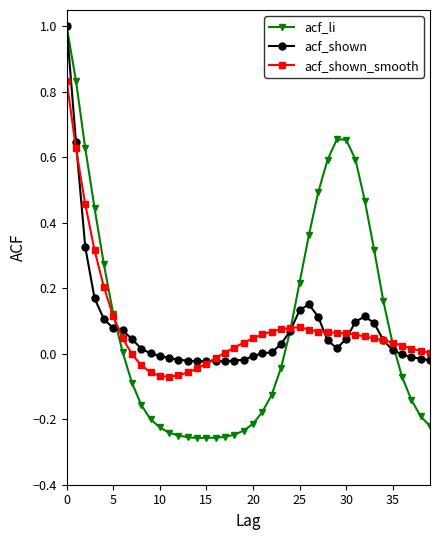

True or false: acf_shown has more than 1 interior local peaks.

True